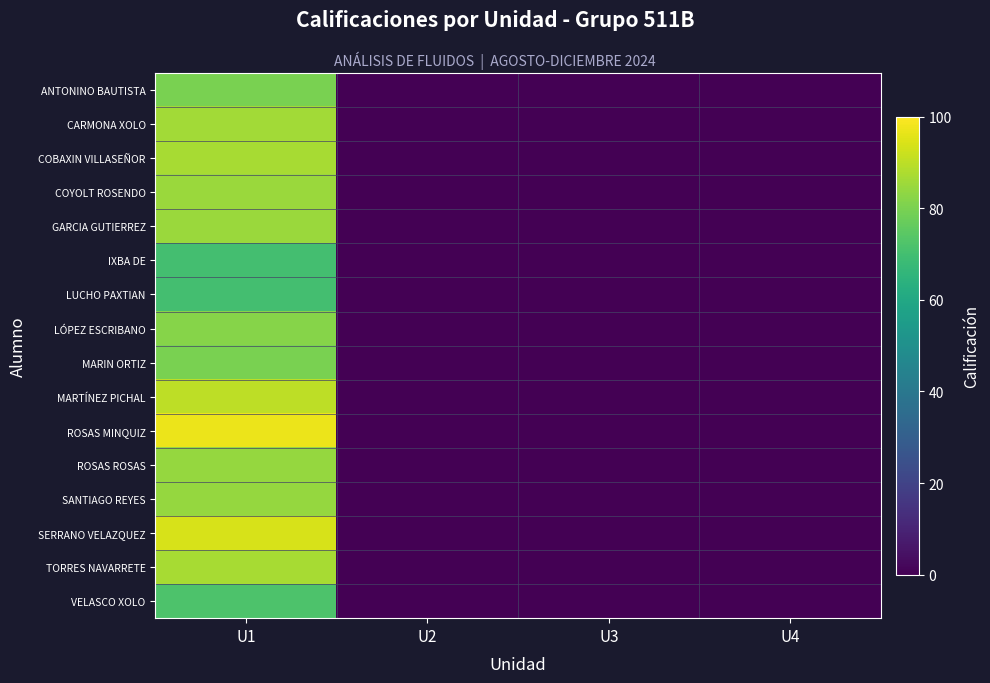

At U2, list the series in order from largest to smallest.

ANTONINO BAUTISTA, CARMONA XOLO, COBAXIN VILLASEÑOR, COYOLT ROSENDO, GARCIA GUTIERREZ, IXBA DE, LUCHO PAXTIAN, LÓPEZ ESCRIBANO, MARIN ORTIZ, MARTÍNEZ PICHAL, ROSAS MINQUIZ, ROSAS ROSAS, SANTIAGO REYES, SERRANO VELAZQUEZ, TORRES NAVARRETE, VELASCO XOLO